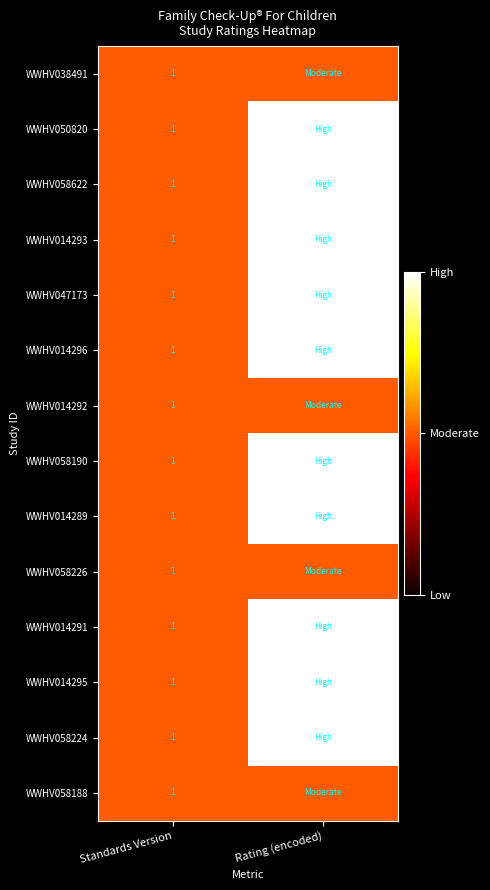

What is the total value across all series at Standards Version?

14